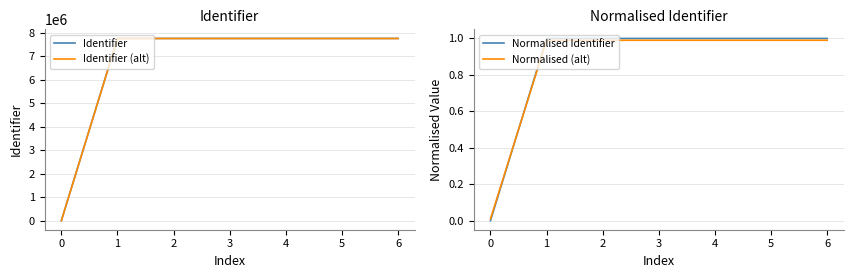

Is it true that Normalised Identifier equals 1.8 at 4?

False